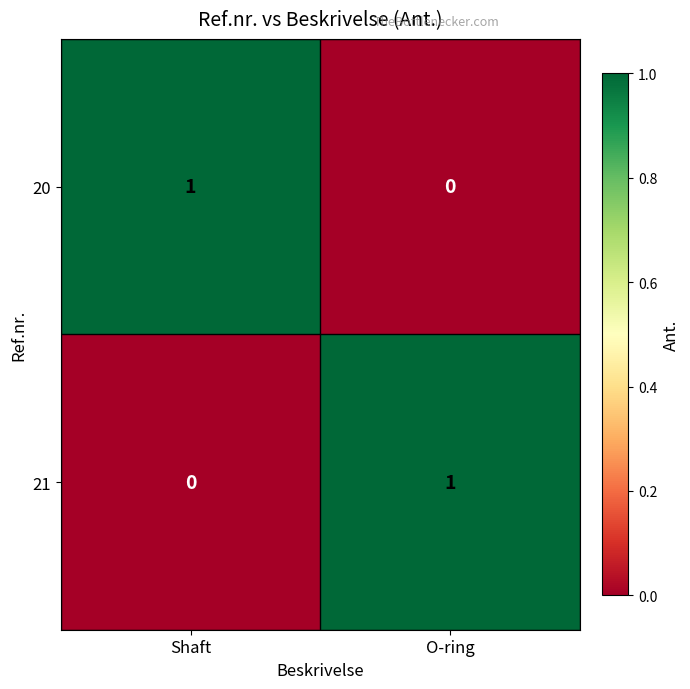

Is the value of 20 at O-ring greater than the value of 21 at O-ring?

No